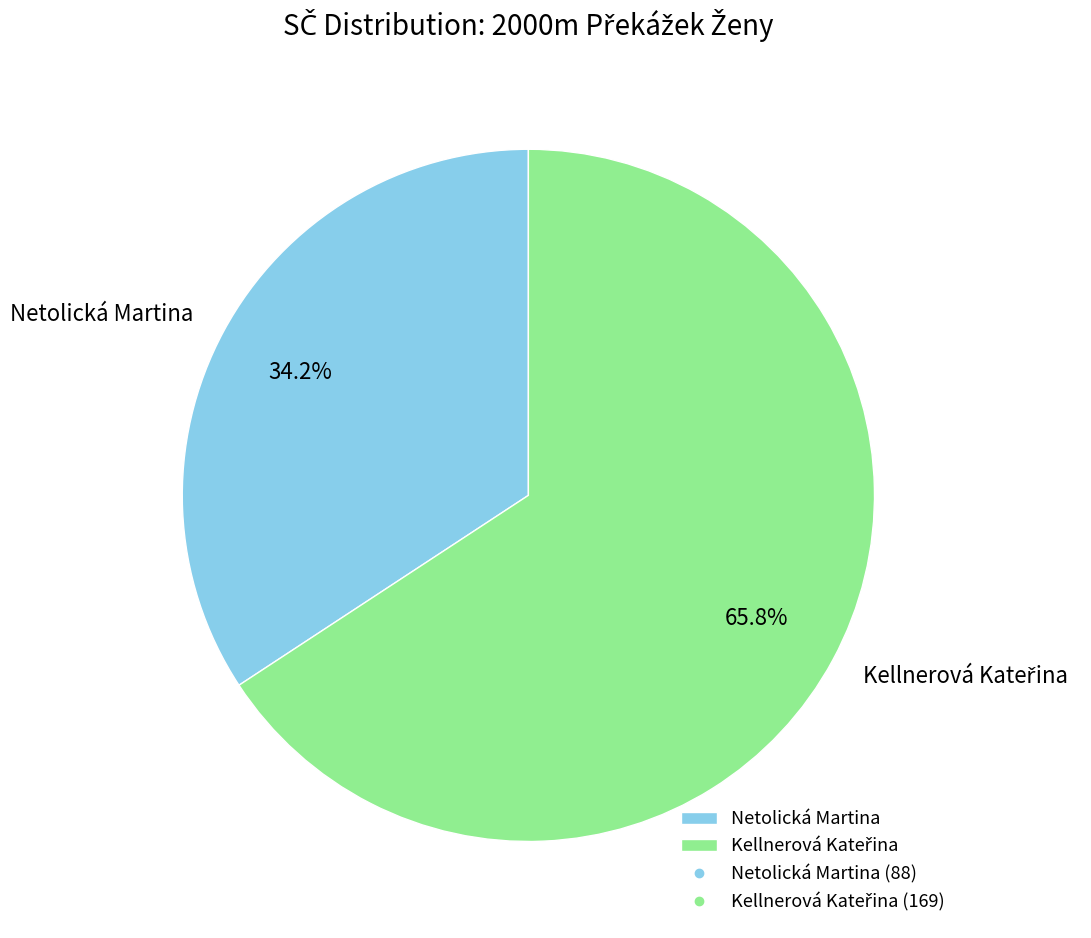

Is Netolická Martina the majority of the pie?

No